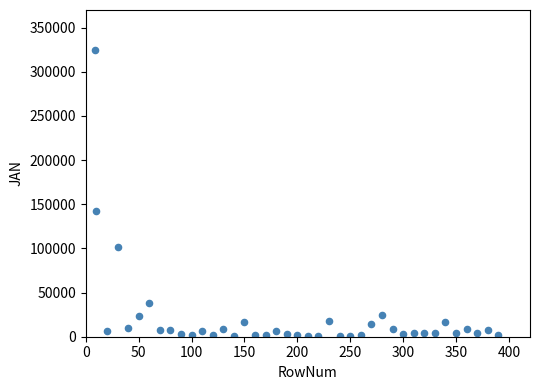

What Y value in the scatter plot is closest to 162800?

142268.3